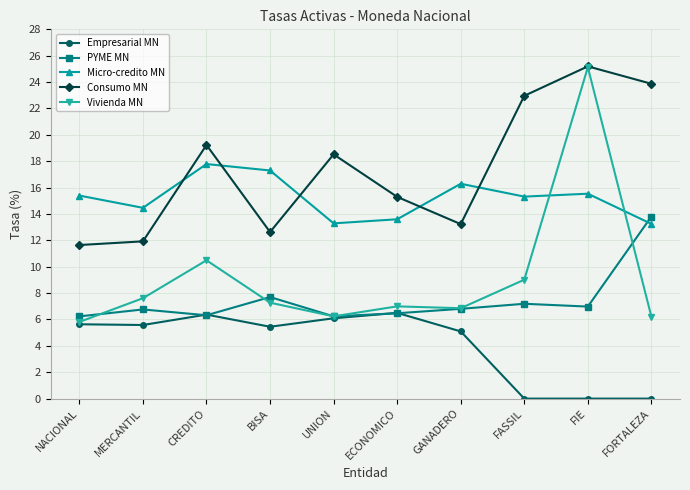

What is the difference between the second highest and minimum values in the Micro-credito MN series?

4.1